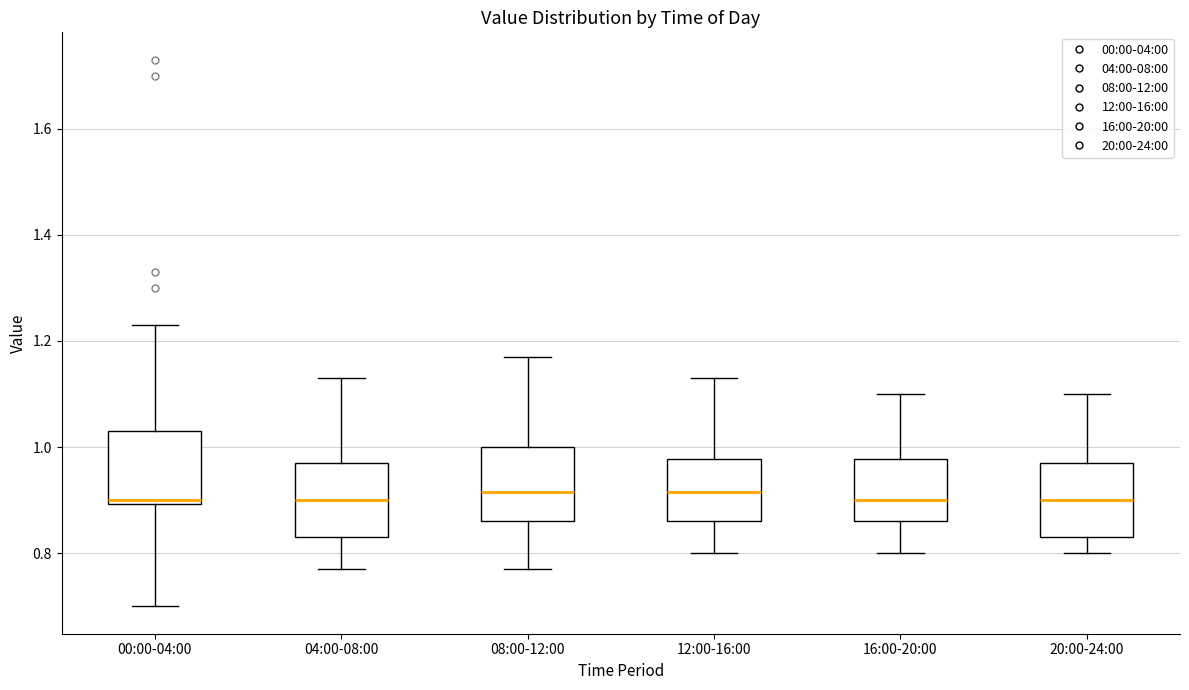

Reading left to right, read every box against the y-axis: the position of its median line, the range the box covers, and the ends of its whiskers. The values are not printed on the chart, so give them approximately, as read against the axis.

00:00-04:00: median 0.90 (just above the box's lower edge), box 0.90 to 1.04, whiskers 0.70 to 1.24
04:00-08:00: median 0.90, box 0.84 to 0.98, whiskers 0.78 to 1.14
08:00-12:00: median 0.92, box 0.86 to 1.00, whiskers 0.78 to 1.18
12:00-16:00: median 0.92, box 0.86 to 0.98, whiskers 0.80 to 1.14
16:00-20:00: median 0.90, box 0.86 to 0.98, whiskers 0.80 to 1.10
20:00-24:00: median 0.90, box 0.84 to 0.98, whiskers 0.80 to 1.10